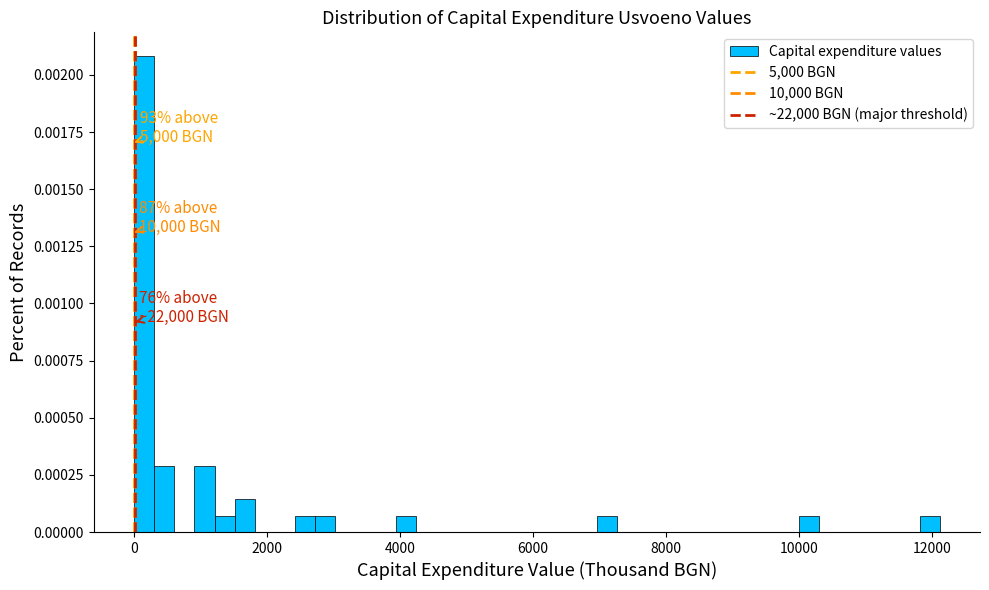

Read against the x-axis, roughly where is the centre of the tallest bar?

200